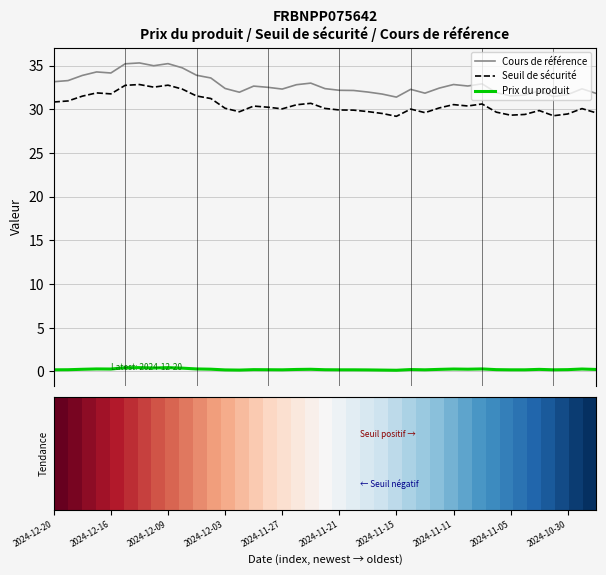

Which series has the largest total across all categories?

Cours de référence